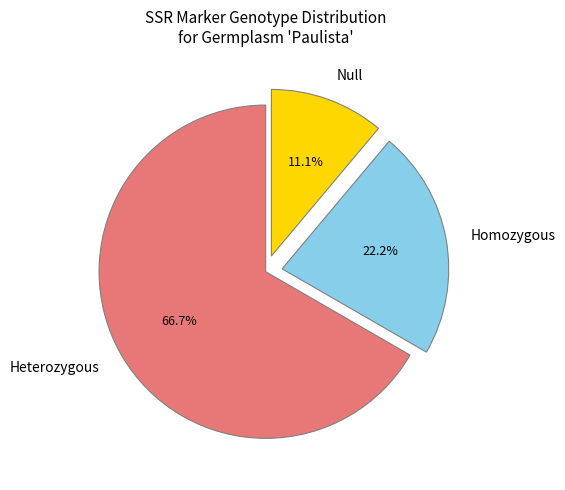

Is there a majority slice in this chart?

Yes